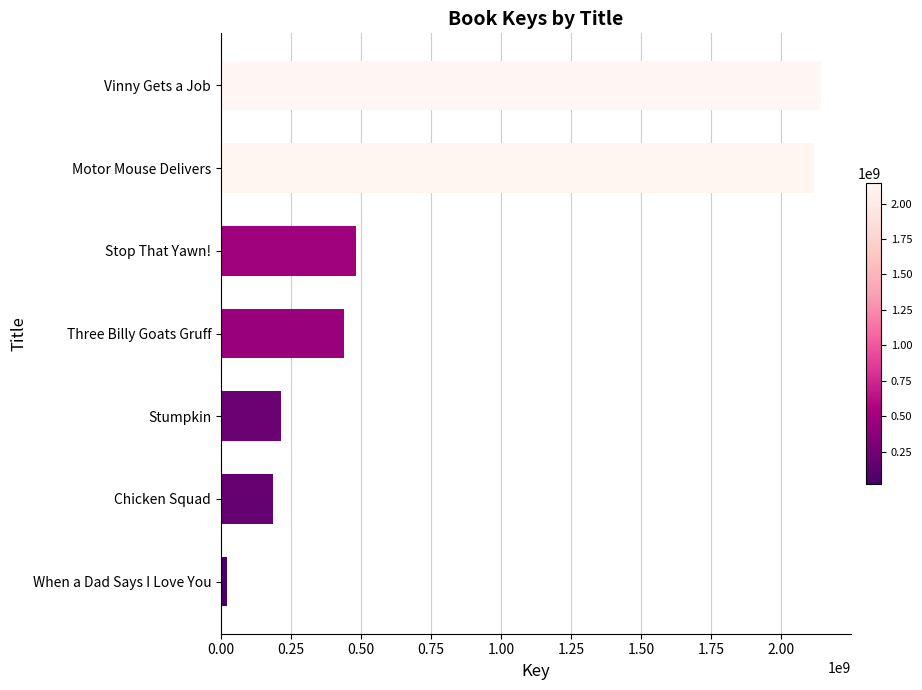

Reading top to bottom, what are all the values shown in this chart?

2141807018	2116898537	483772957	440510790	216188620	185265227	23393234